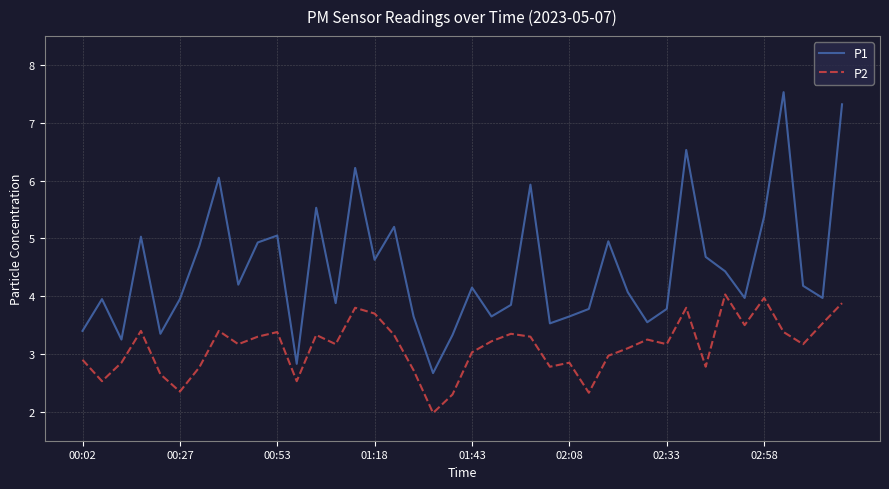

What is the maximum value shown in the chart?

7.5